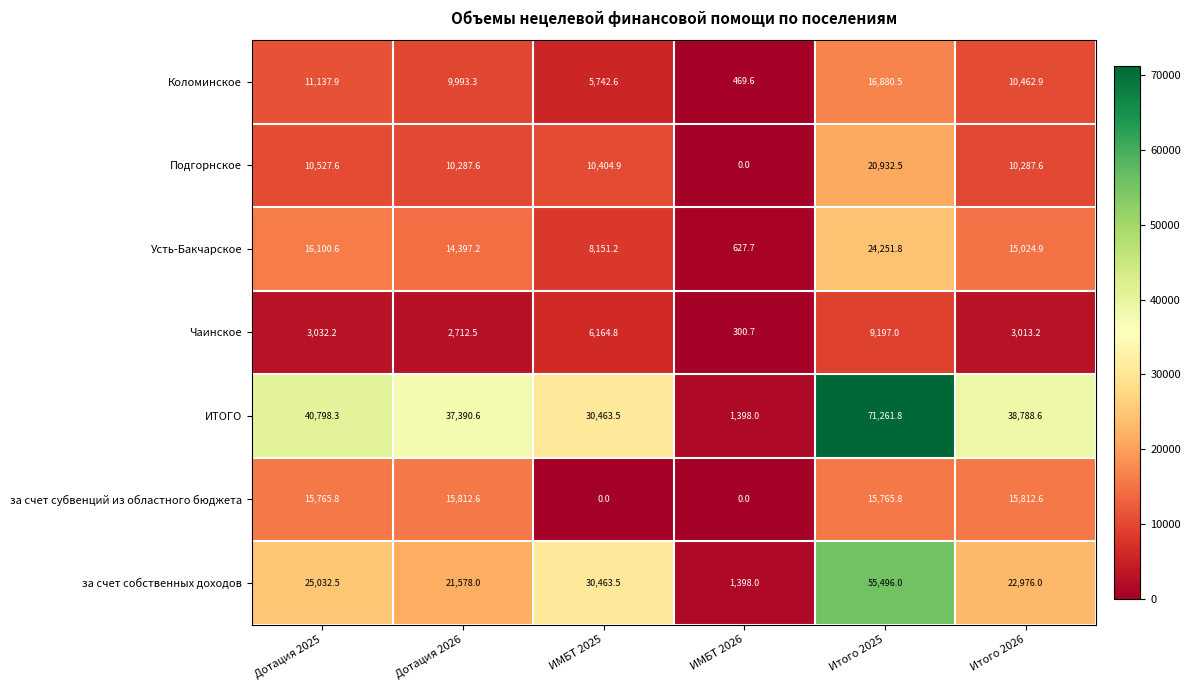

List the labels in order of ИТОГО value, largest first.

Итого 2025, Дотация 2025, Итого 2026, Дотация 2026, ИМБТ 2025, ИМБТ 2026